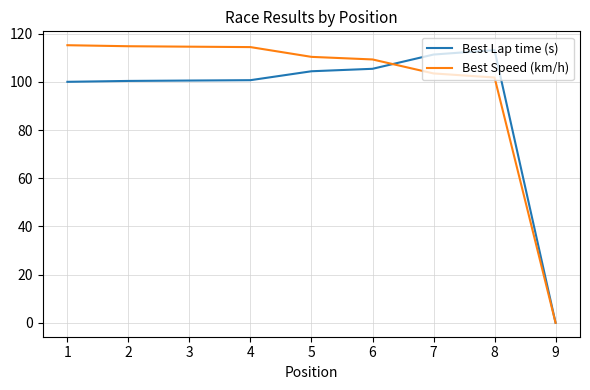

Rank the series at 2 from lowest to highest value.

Best Lap time (s), Best Speed (km/h)